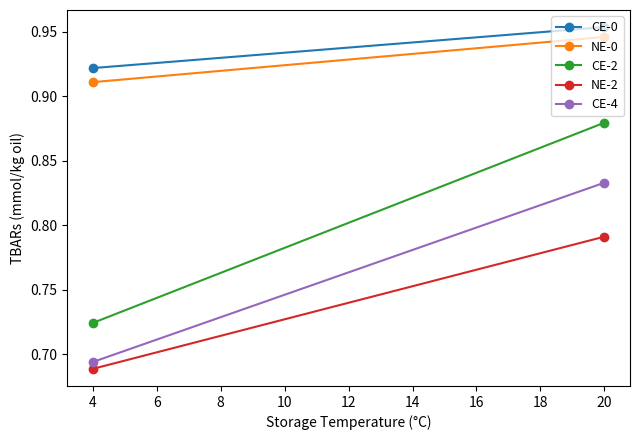

What is the average value of the NE-0 series?

0.9